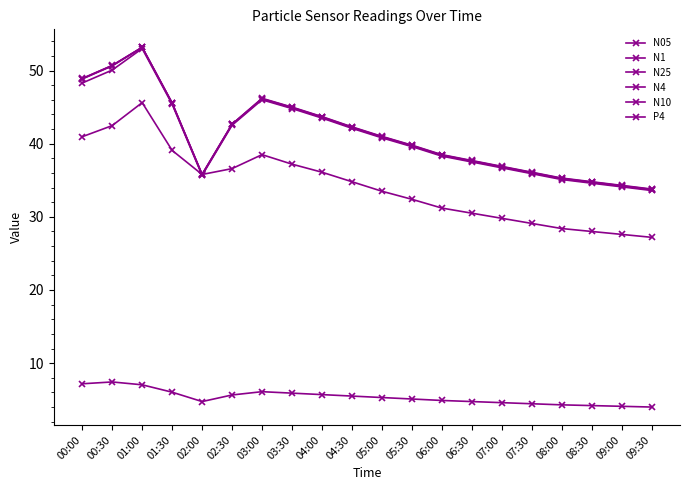

What is the value of the N05 point at the 15th from the left?

29.8